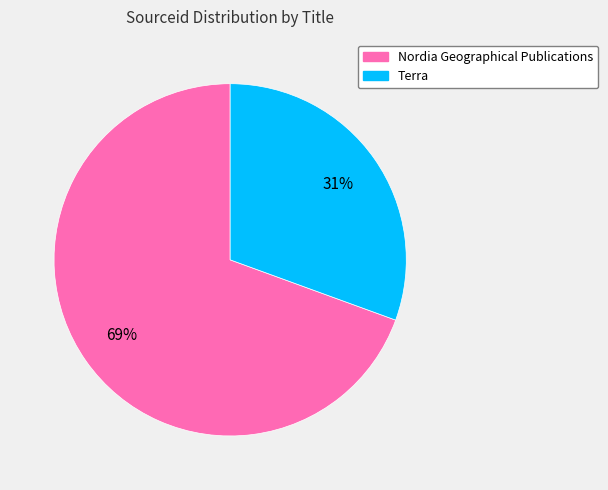

Do Nordia Geographical Publications and Terra together represent more than half of the pie?

Yes